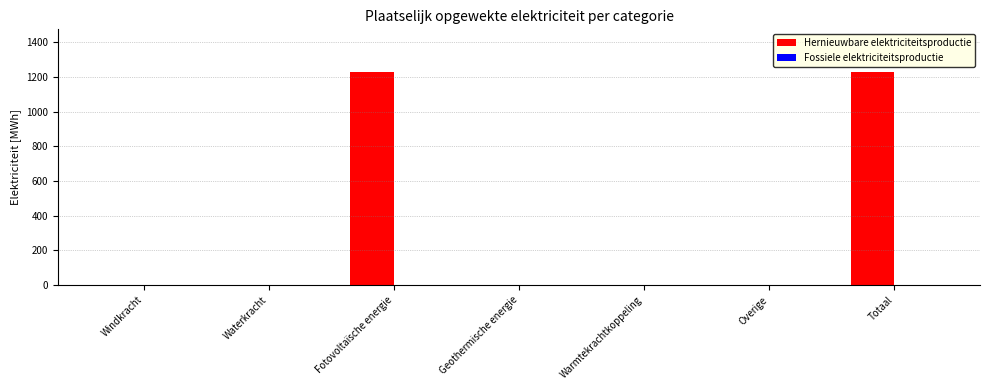

What is the approximate value at Fotovoltaïsche energie?

1229.4